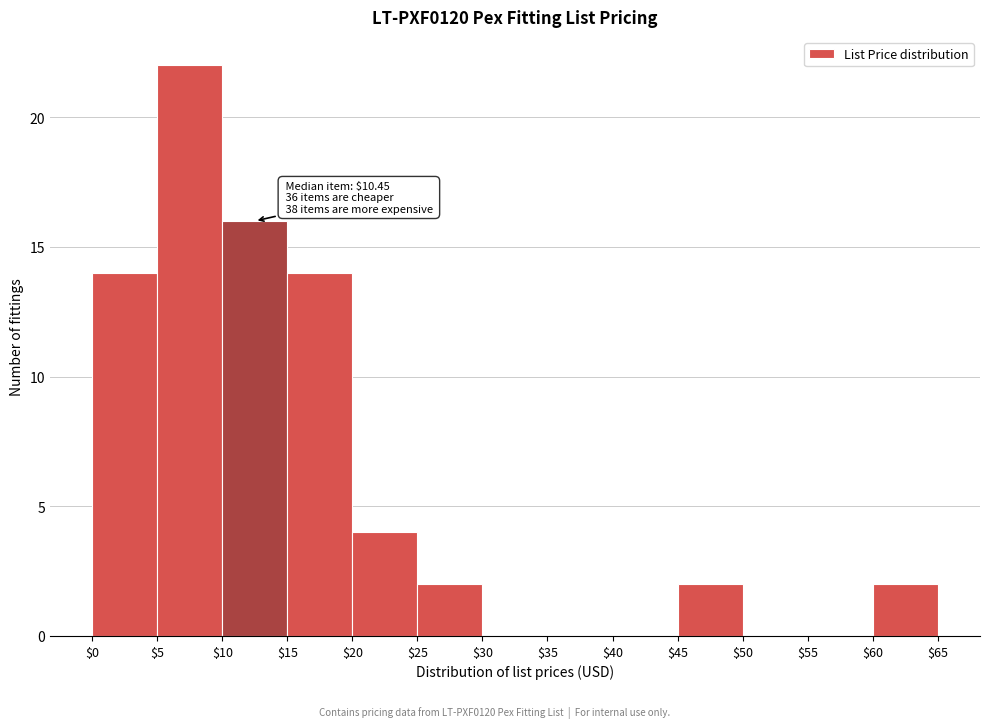

Which range on the x-axis has the tallest bar?

$5 to $10